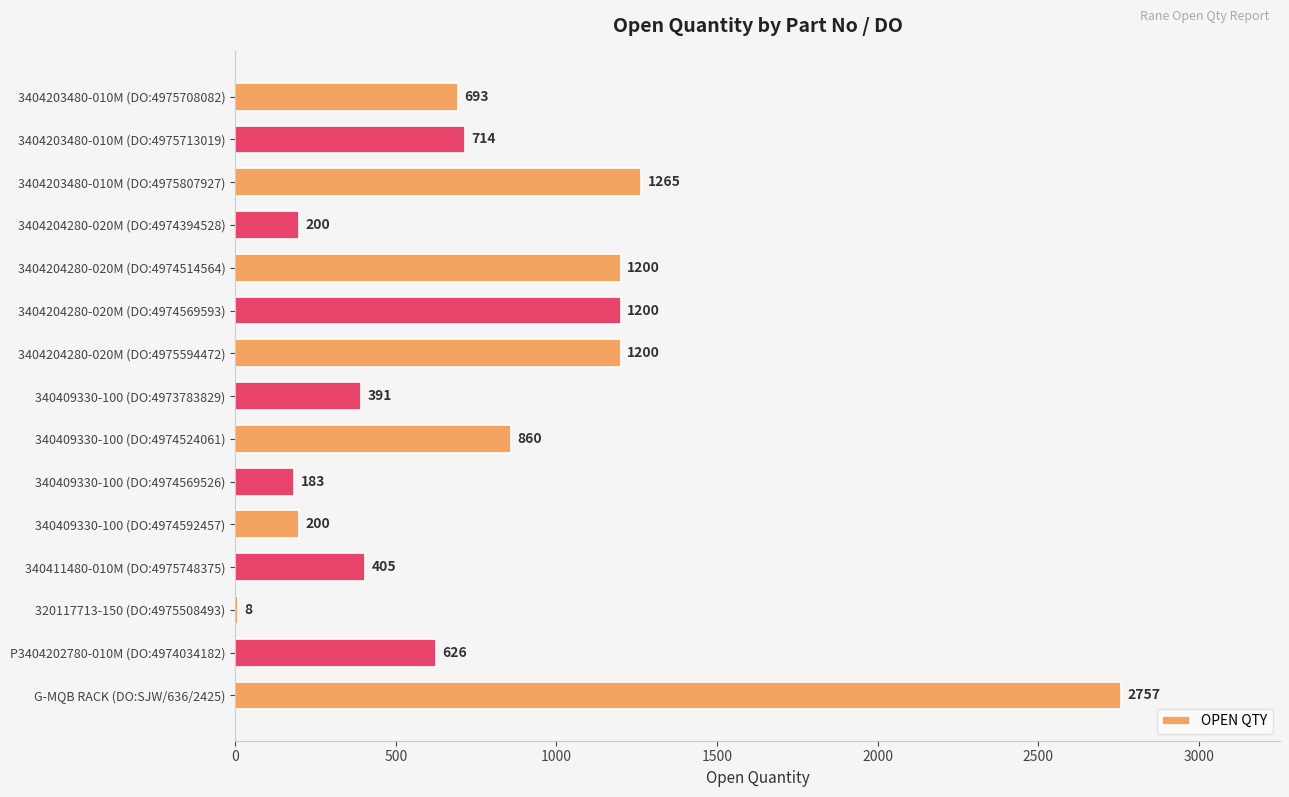

What is the sum of the values at 3404203480-010M (DO:4975708082) and 3404203480-010M (DO:4975807927)?

1958